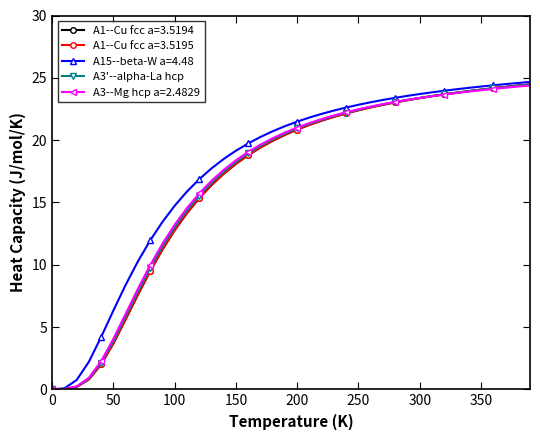

What is the maximum value for A15--beta-W a=4.48?

24.7